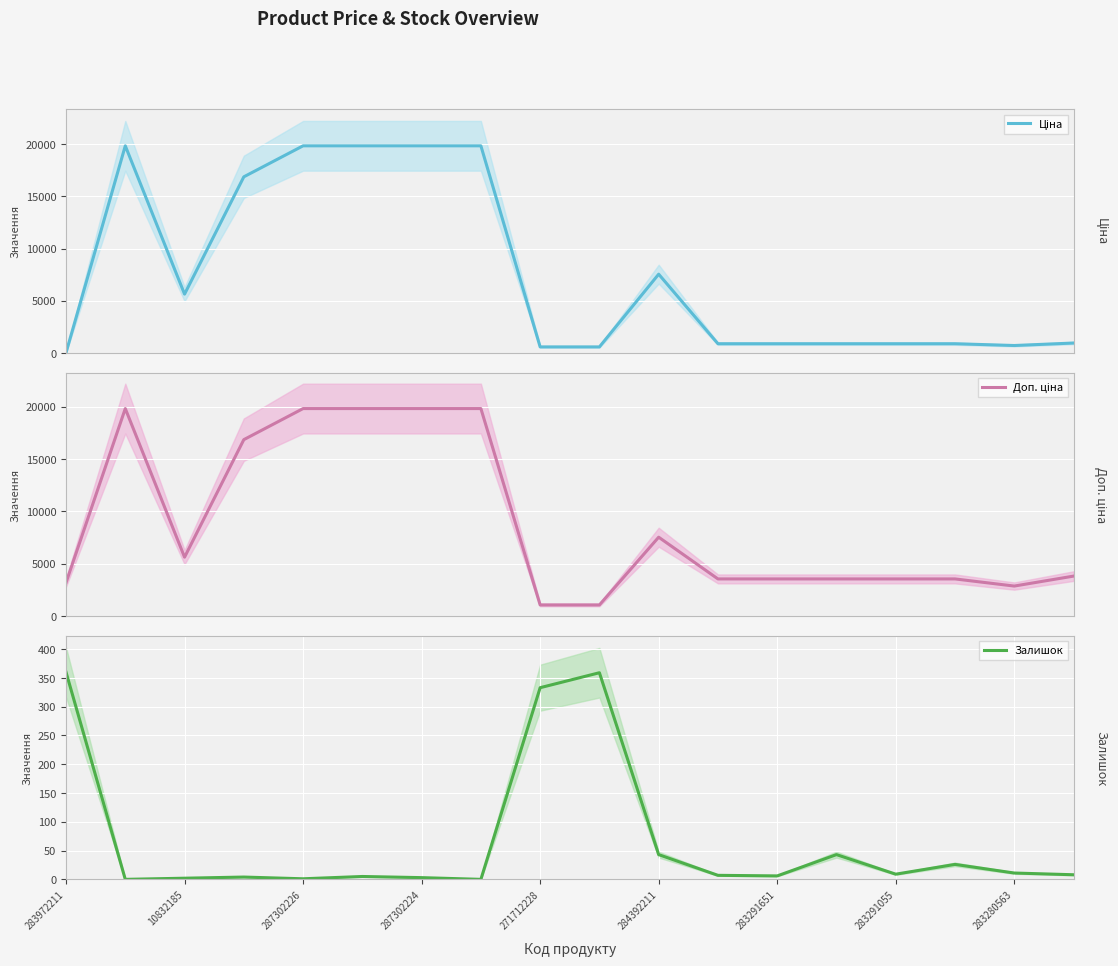

How many lines are shown in the chart?

3